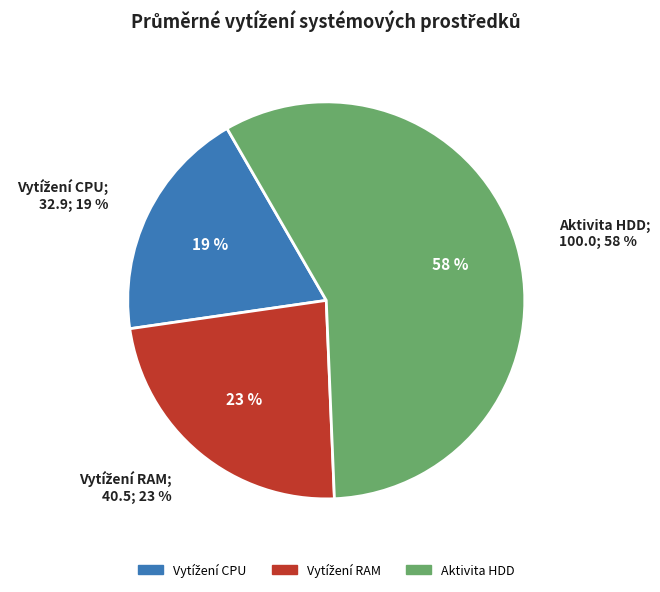

How many segments does this pie chart have?

3